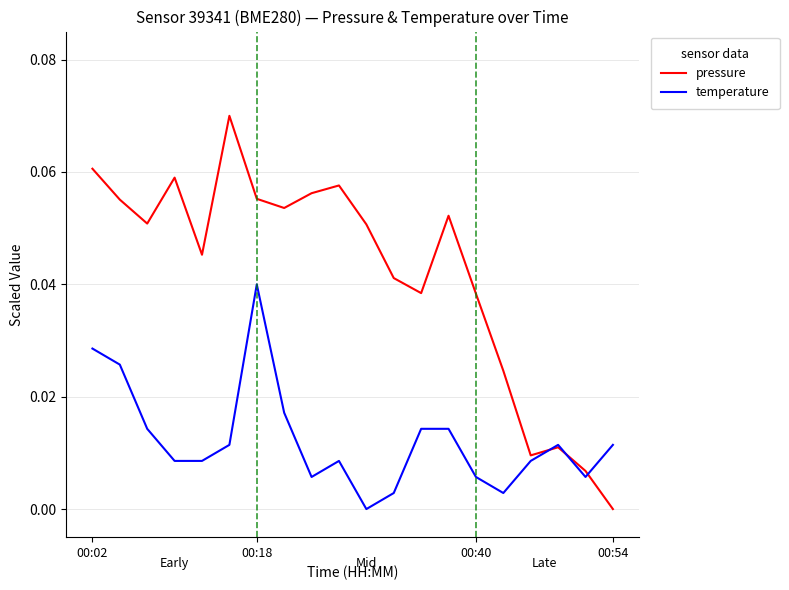

Rank the series by their average value, from highest to lowest.

pressure, temperature